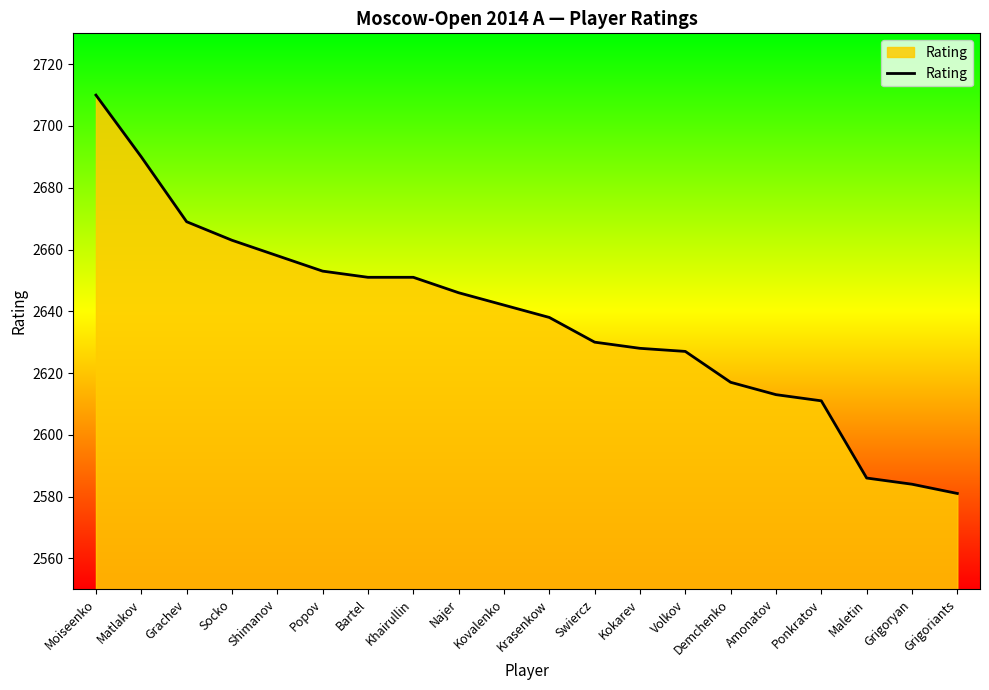

What is the average value?

2637